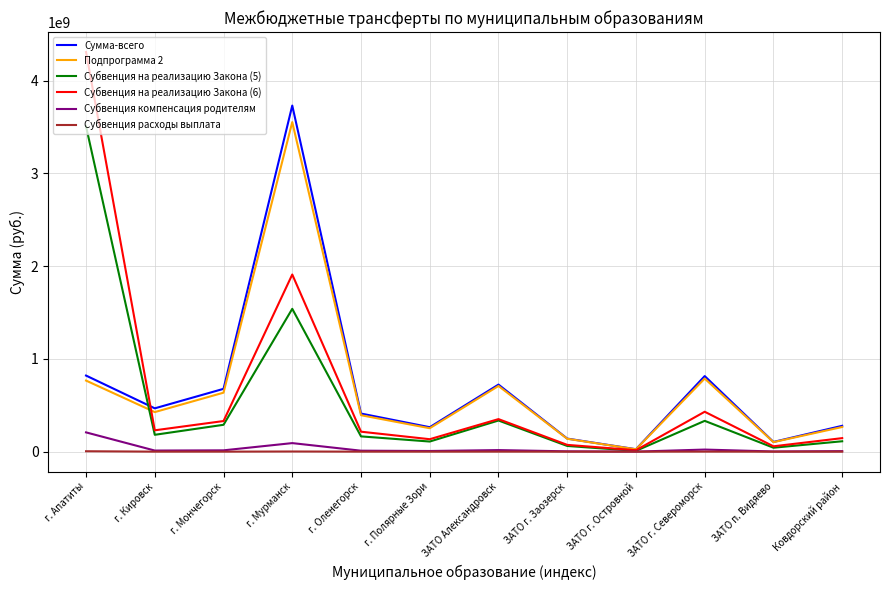

True or false: Субвенция расходы выплата has a value of 298800 at г. Кировск.

True